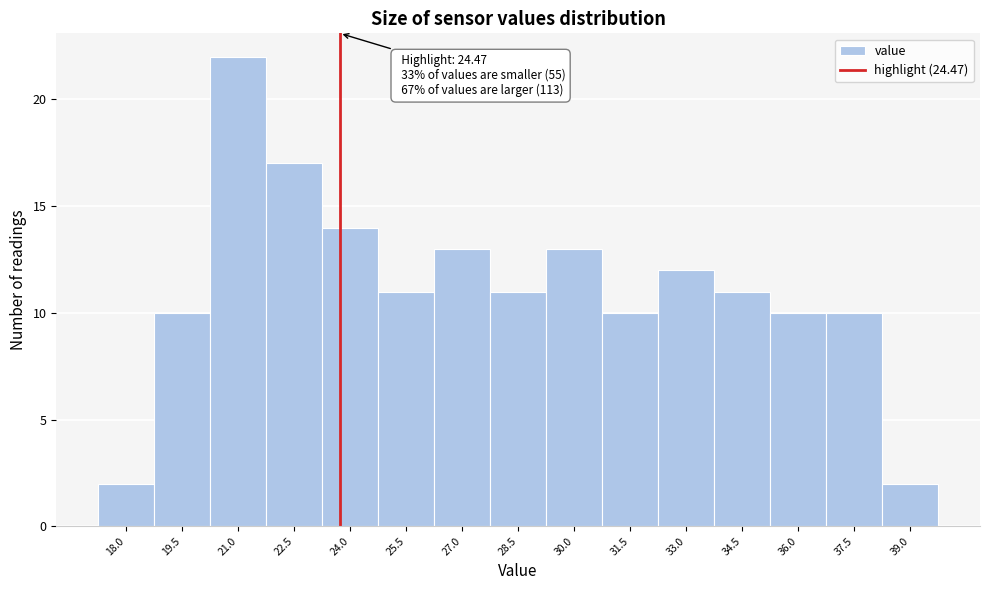

Reading right to left, extract all data points from this chart.

39.0=2	37.5=10	36.0=10	34.5=11	33.0=12	31.5=10	30.0=13	28.5=11	27.0=13	25.5=11	24.0=14	22.5=17	21.0=22	19.5=10	18.0=2